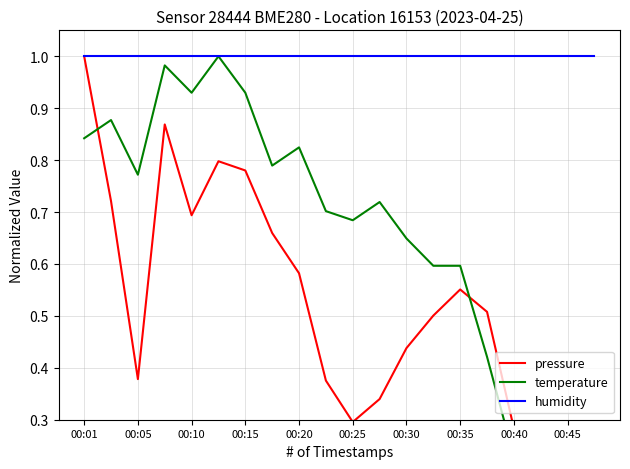

At how many categories does at least one series exceed 0?

20